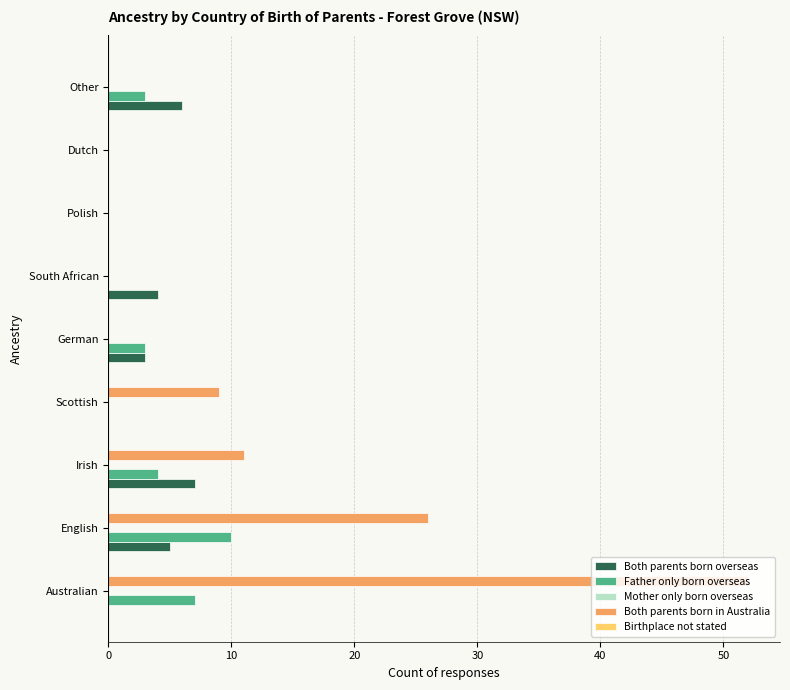

What is the total value across all series at South African?

4